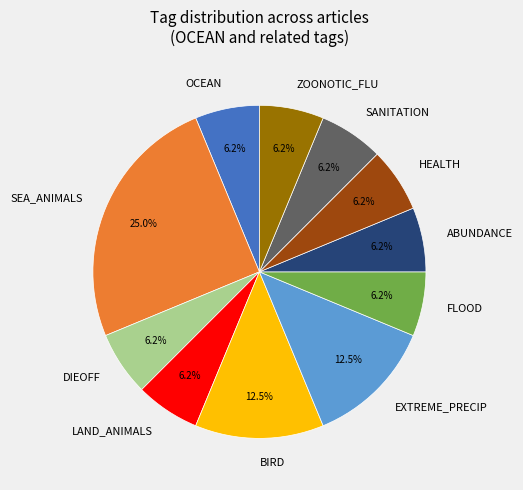

Approximately how many times larger is the value at FLOOD compared to EXTREME_PRECIP?

0.5